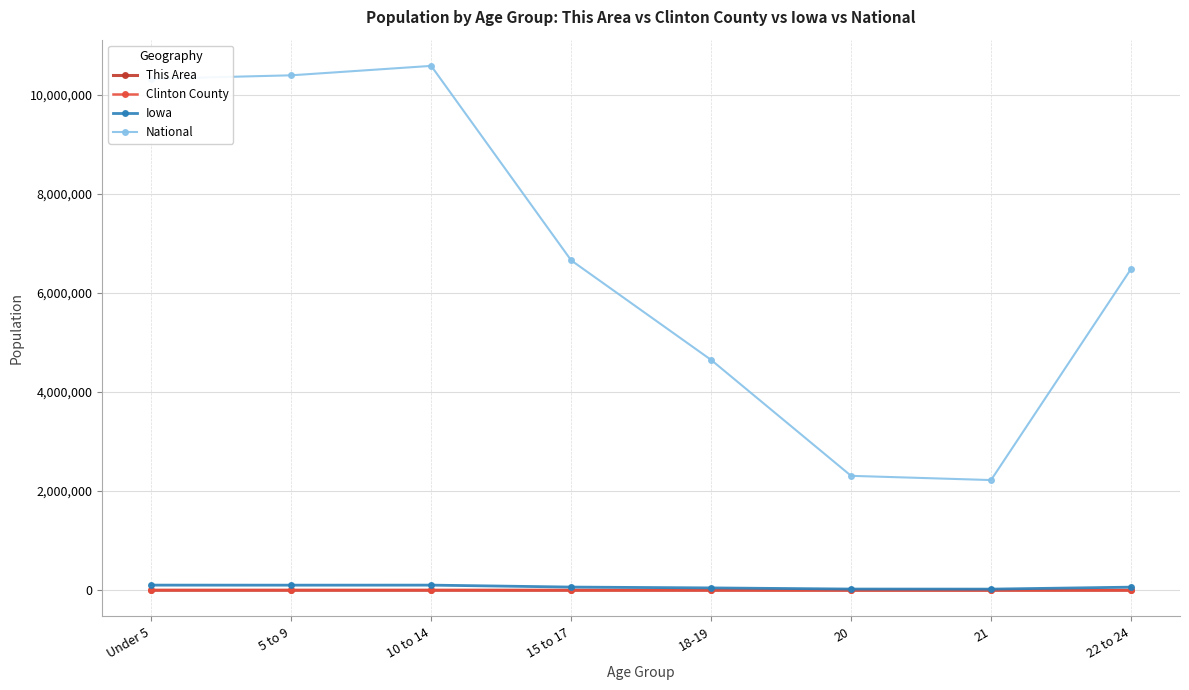

The value of Iowa at 5 to 9 is 102669. True or false?

True